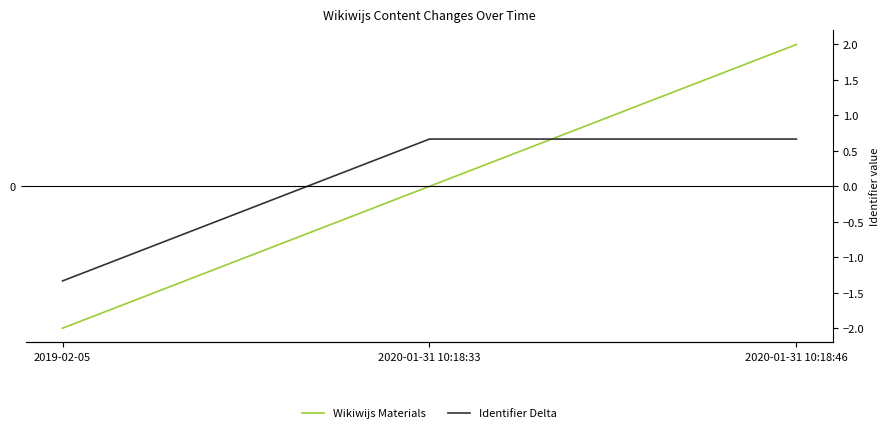

Rank the series at 2020-01-31 10:18:46 from highest to lowest value.

Wikiwijs Materials, Identifier Delta